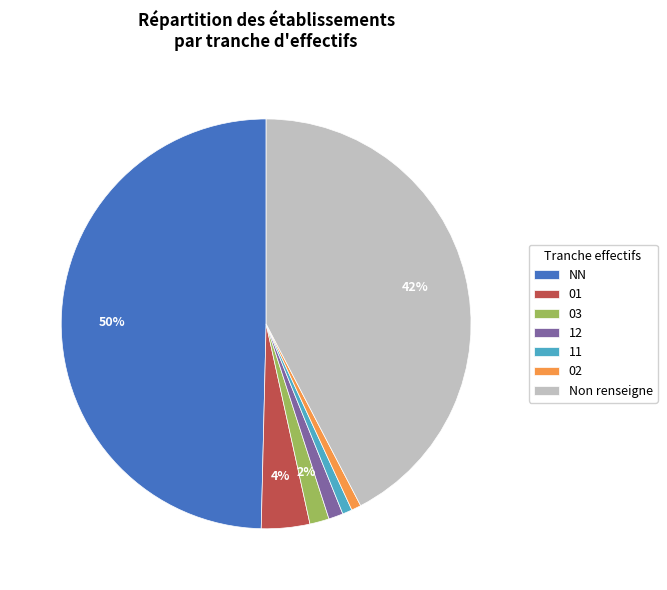

To the nearest percent, what is the difference between the largest and smallest slice percentages?

49%